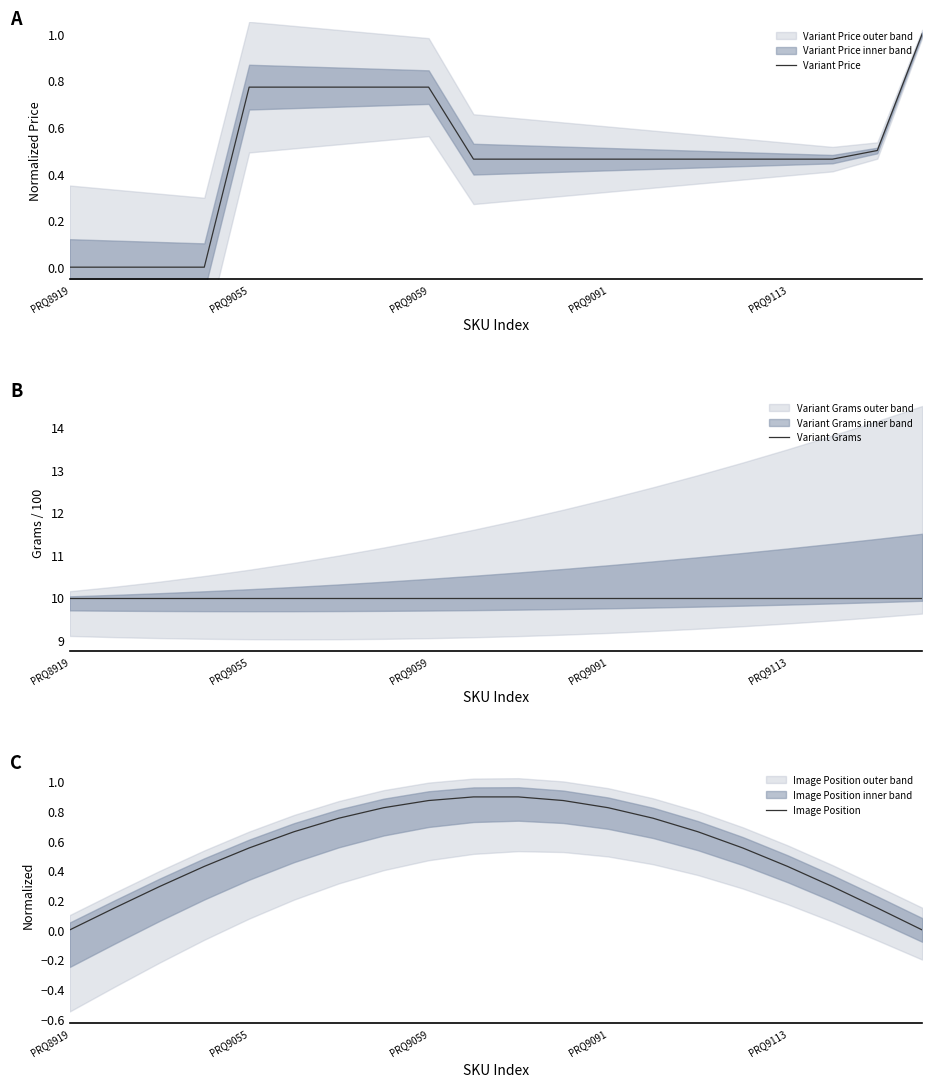

True or false: Image Position has a value of 1.3 at PRQ9091.

False